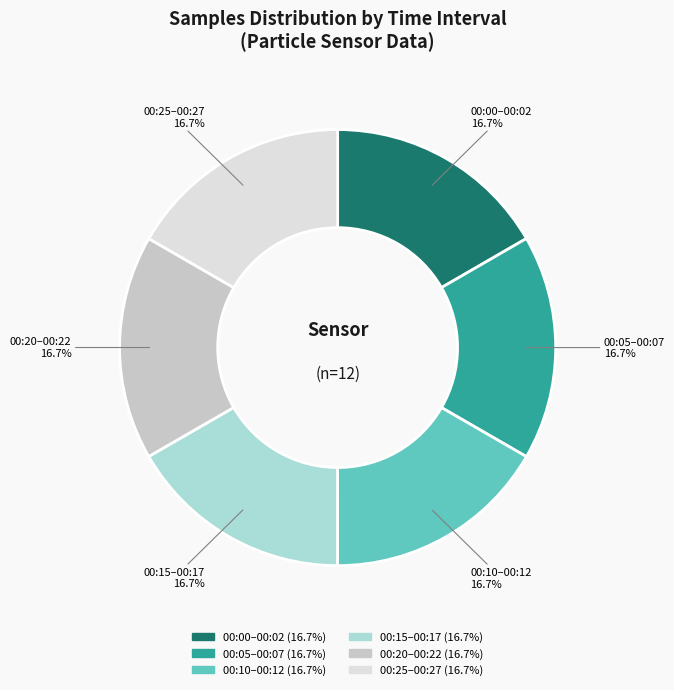

Is there any slice that represents more than half of the pie?

No